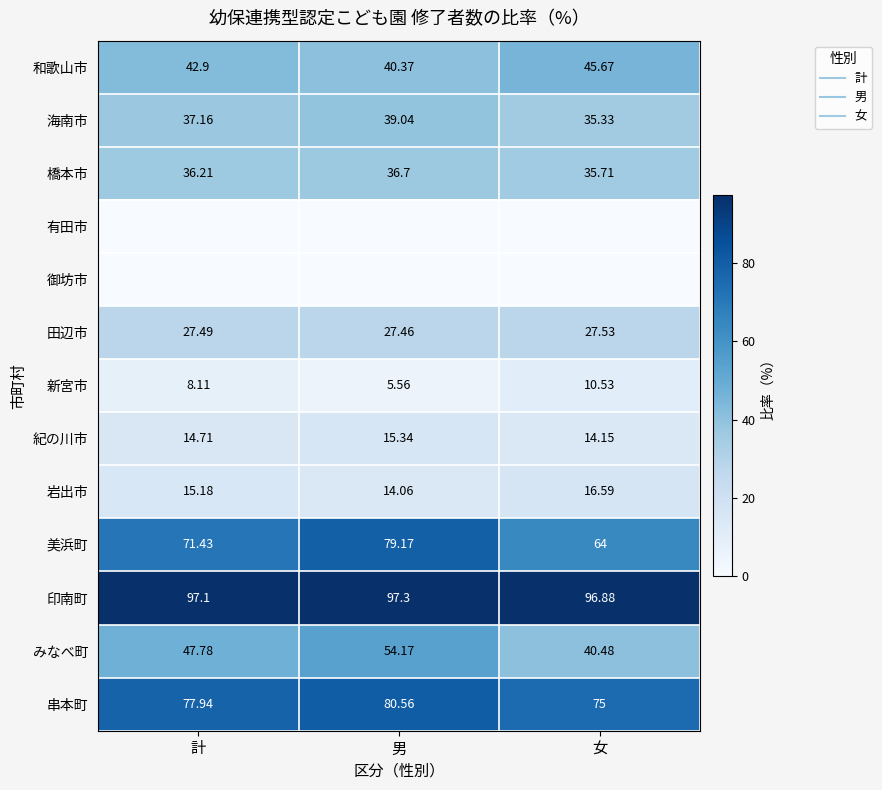

At which category does the chart reach its minimum across all series?

計